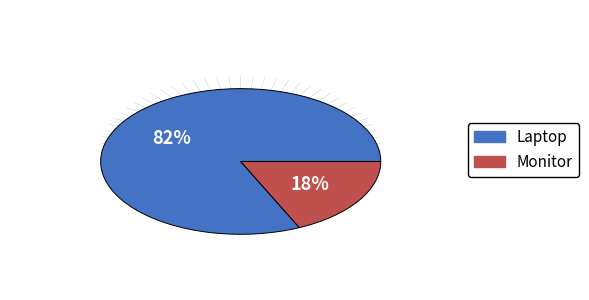

To the nearest percent, what is the average slice percentage?

50%